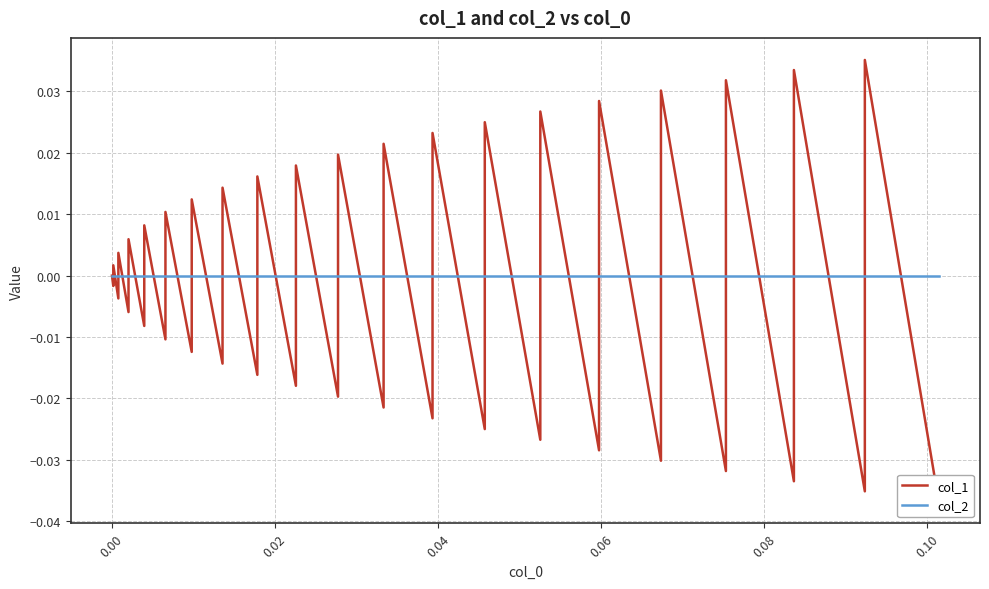

What are all the series names shown in the legend?

col_1, col_2